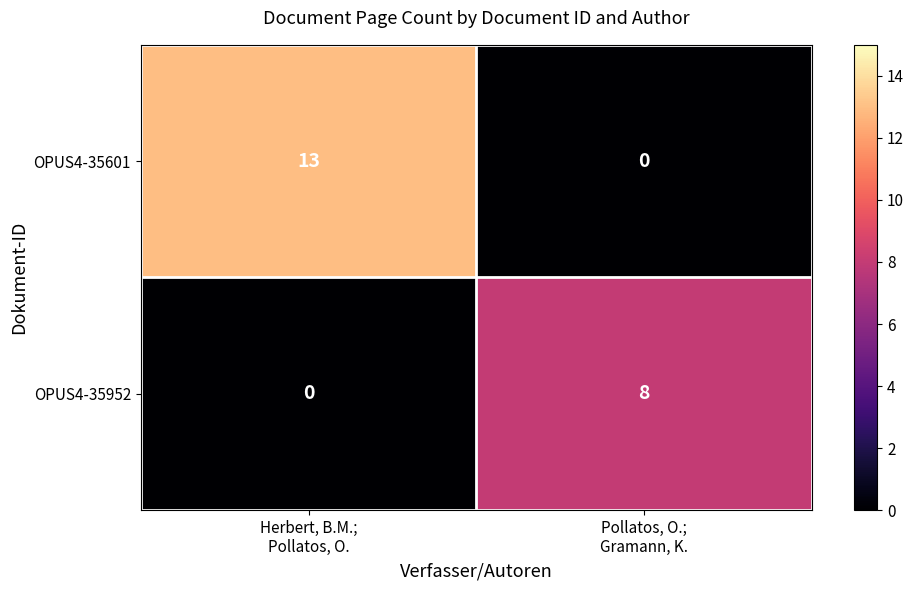

Rank the series at Herbert, B.M.;
Pollatos, O. from lowest to highest value.

OPUS4-35952, OPUS4-35601